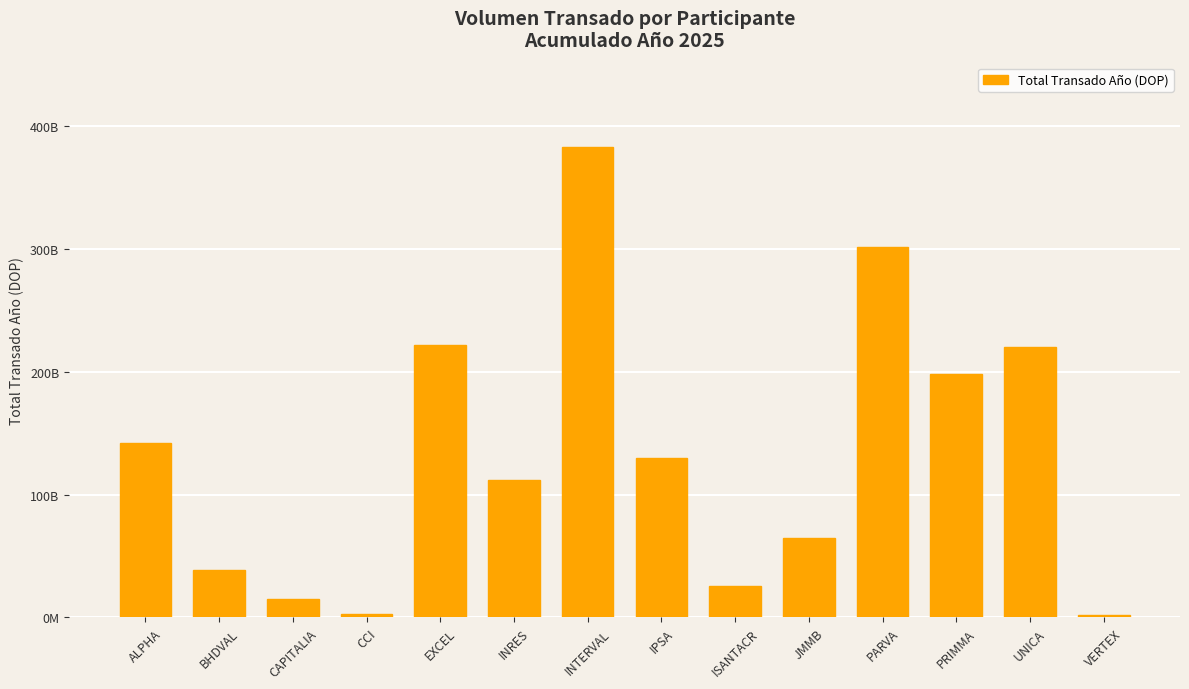

Reading left to right, transcribe all the data shown in this chart.

142328403740.4	38580754033.7	15039157393.4	3147831126.3	221724350044.0	111750433772.5	383010666979.1	130283596117.1	25822973691.1	64871147580.9	301908241176.4	198063532372.9	220294124270.8	2260843027.2